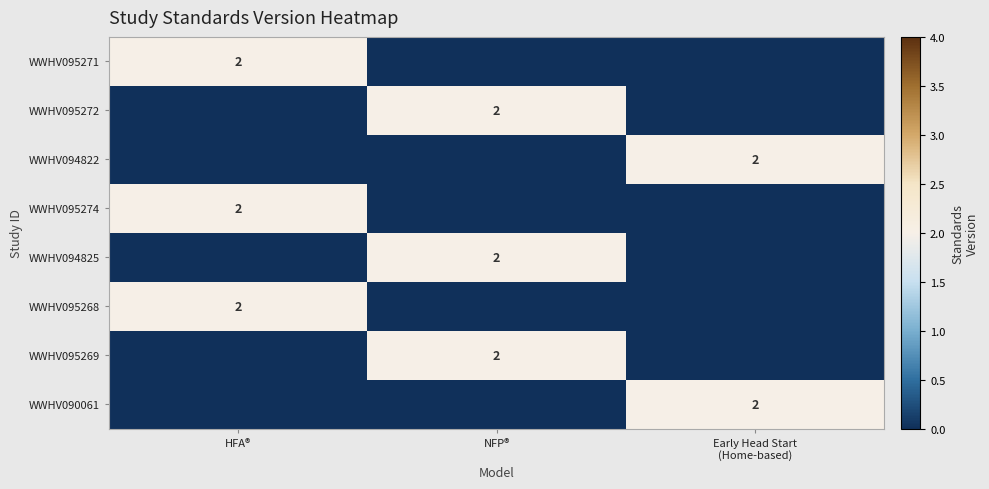

How many WWHV095271 values are between 0 and 2?

3